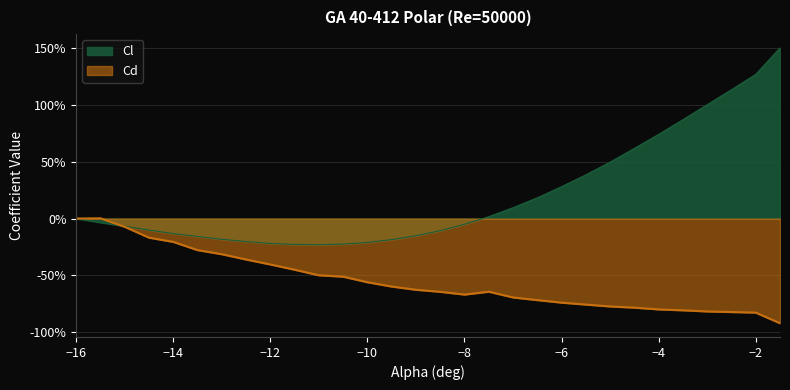

What are all the series names shown in the legend?

Cl, Cd